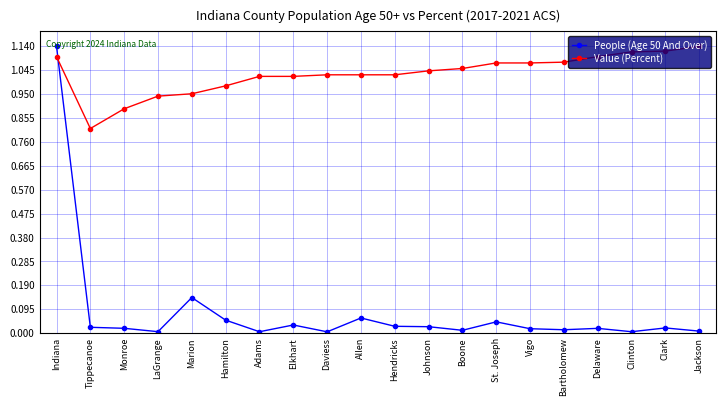

Which series has the largest total across all categories?

Value (Percent)